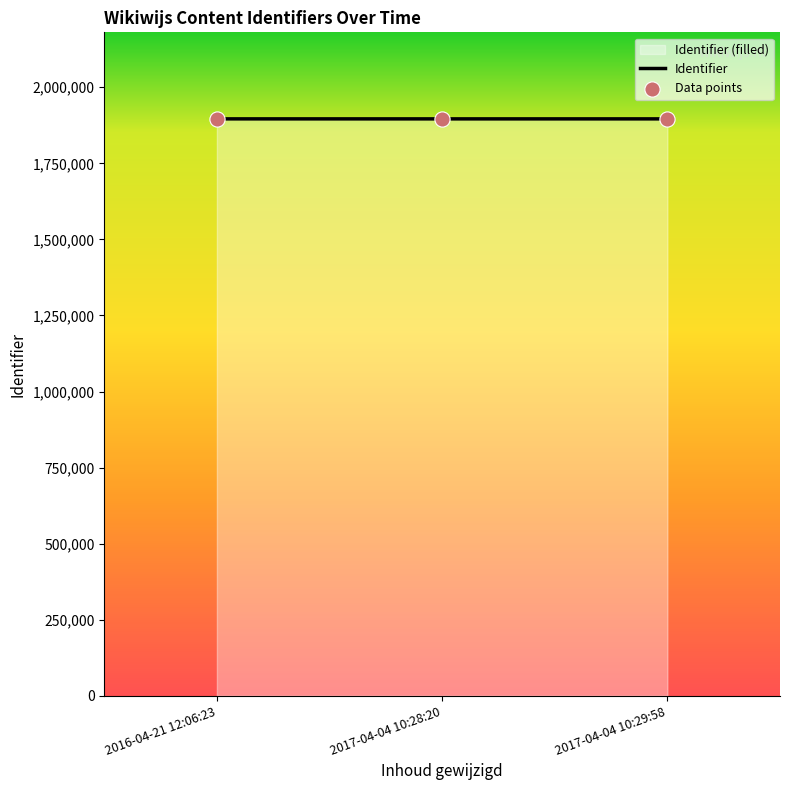

Which series has the widest spread of Y values?

Identifier